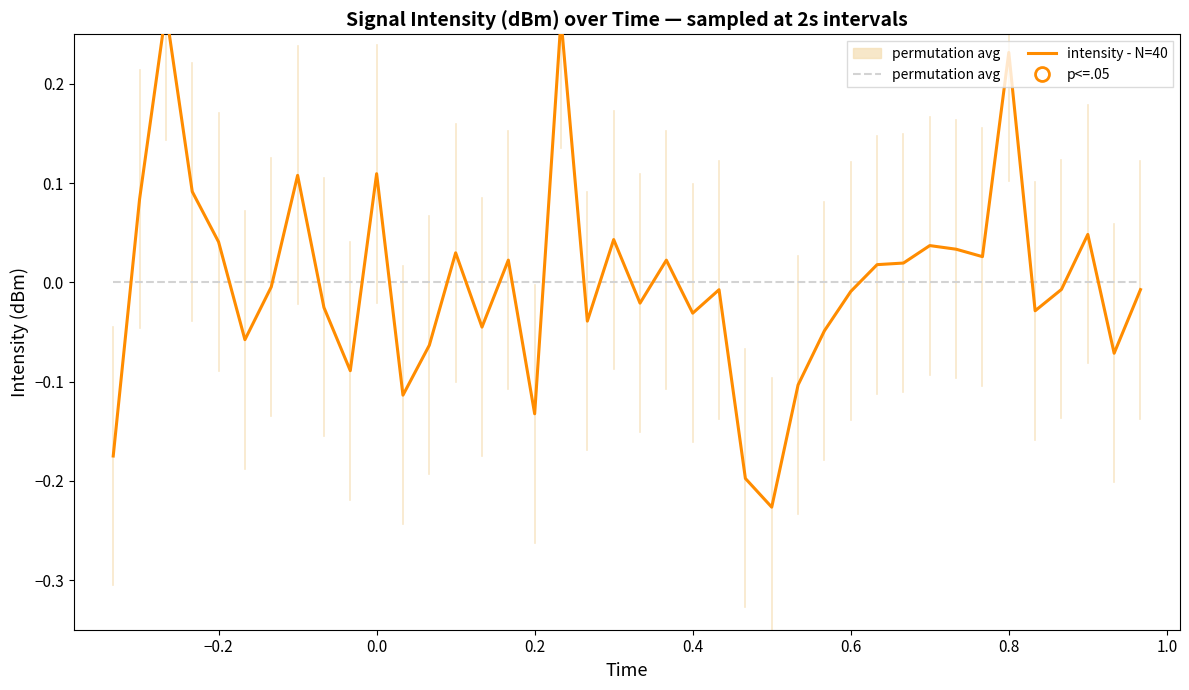

What is the total value across all series at 0.0?

0.1